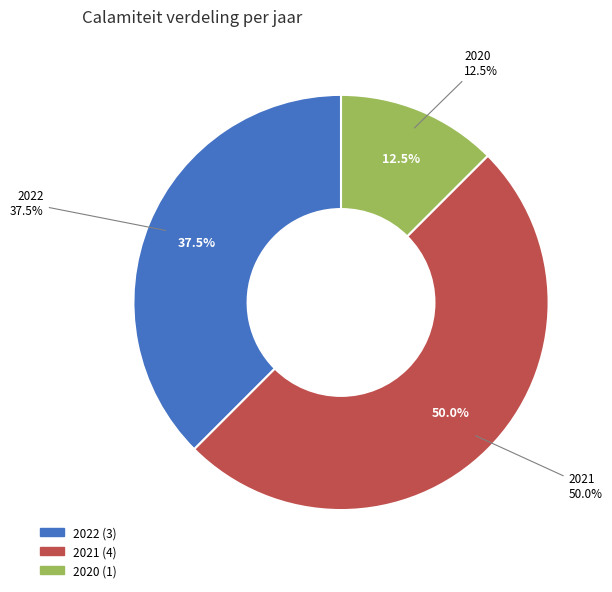

The 2021 slice represents 39% of the pie. True or false?

False